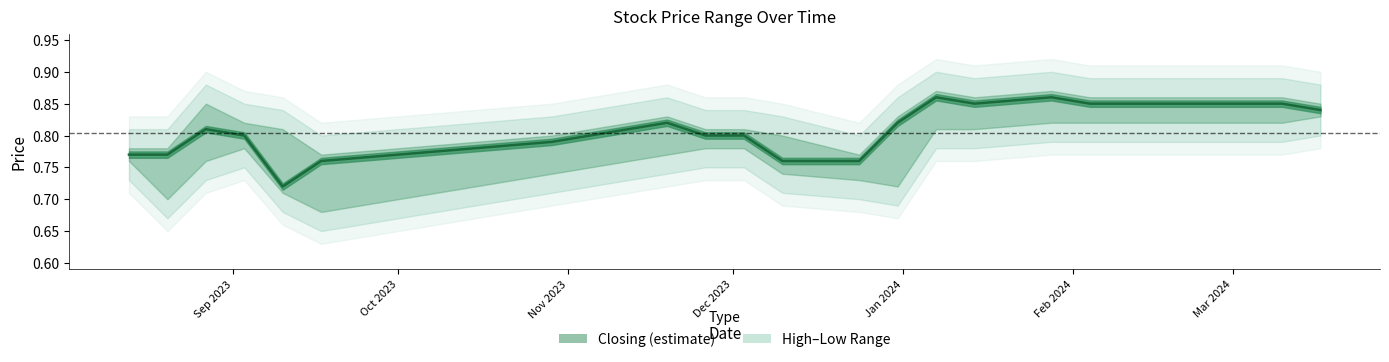

What is the sum of the high values at 7 and 13?

1.6